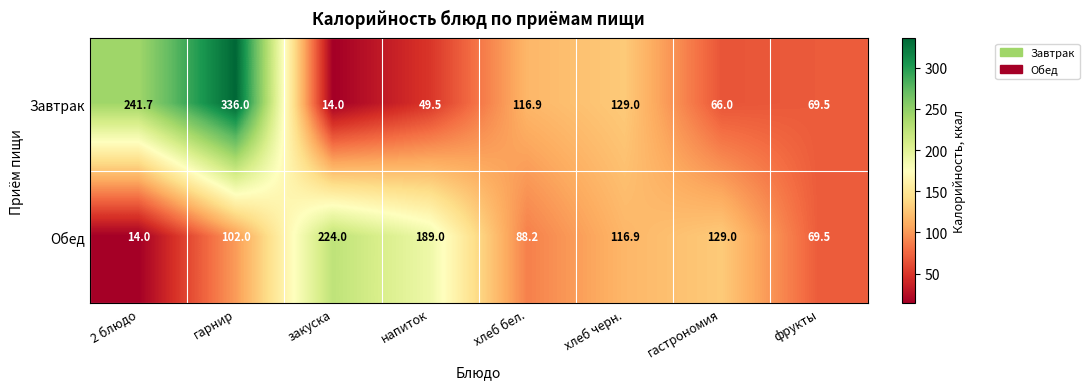

Rank the series by their average value, from highest to lowest.

Завтрак, Обед